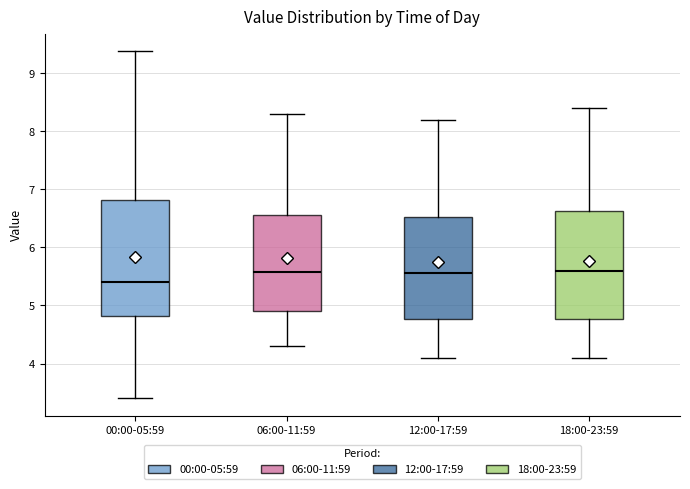

Where does the lower whisker of the box for 06:00-11:59 end on the y-axis? The values are not printed on the chart, so give them approximately, as read against the axis.

4.3